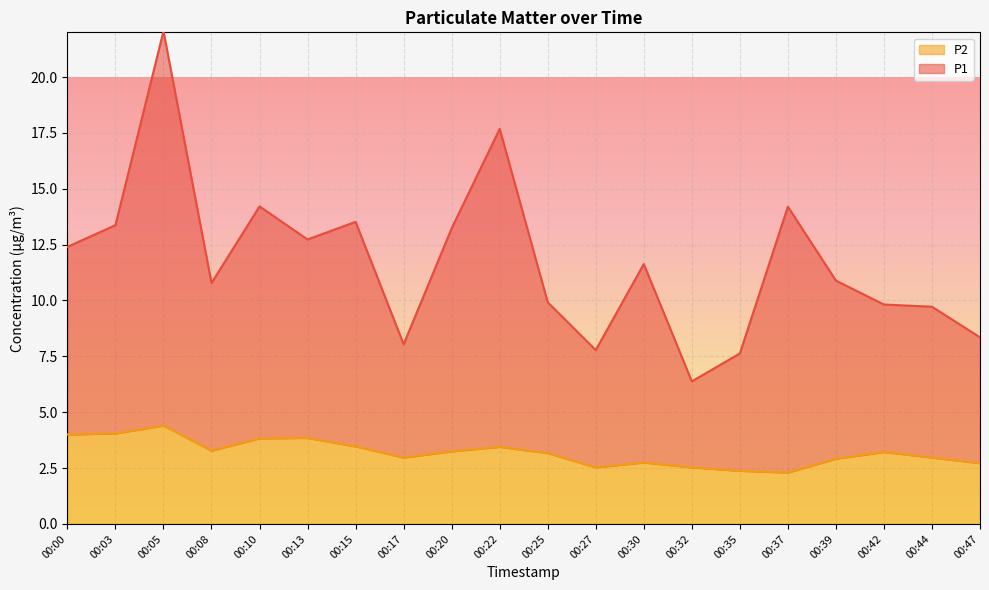

What is the difference between the P2 values at 00:44 and 00:32?

0.4